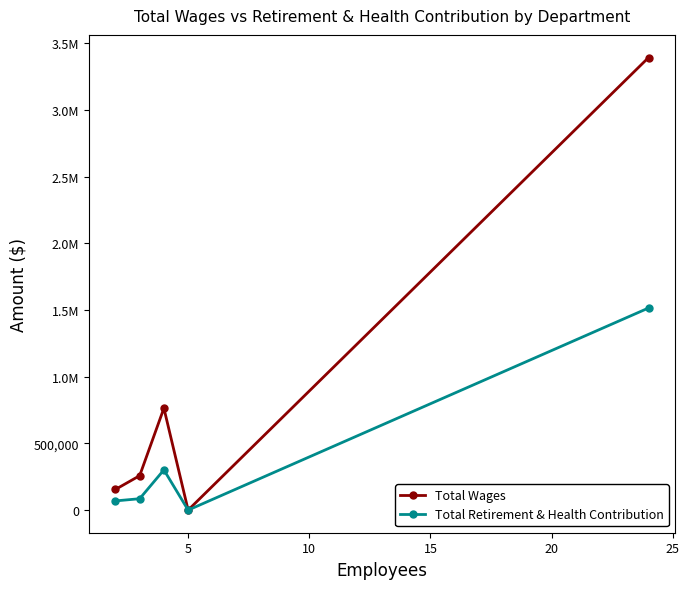

Does the chart have visible grid lines?

No